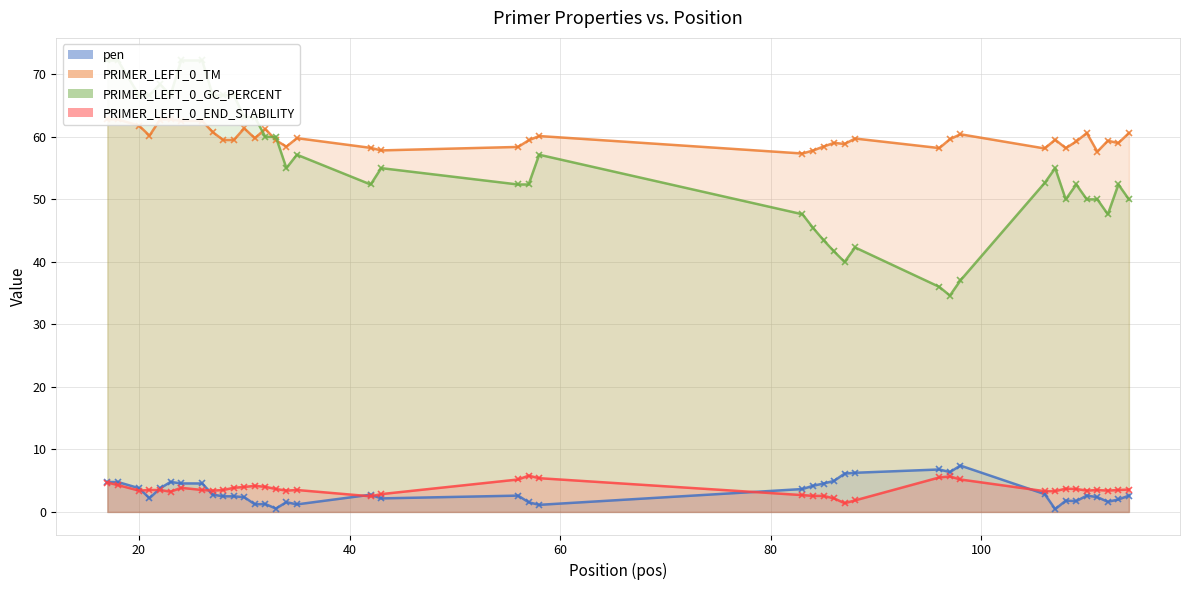

List the labels in order of PRIMER_LEFT_0_GC_PERCENT value, largest first.

17, 18, 24, 26, 22, 20, 21, 23, 27, 28, 29, 30, 31, 32, 33, 35, 58, 34, 43, 107, 106, 42, 56, 57, 109, 113, 108, 110, 111, 114, 83, 112, 84, 85, 88, 86, 87, 98, 96, 97